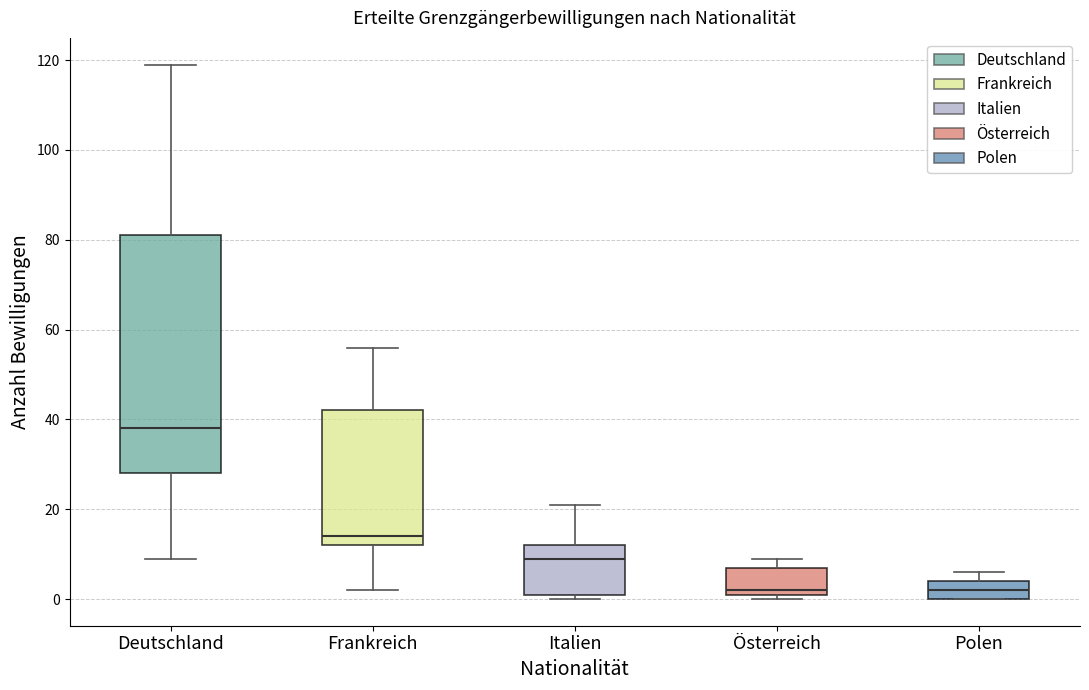

Where is the lower edge of the box for Italien on the y-axis? The values are not printed on the chart, so give them approximately, as read against the axis.

2